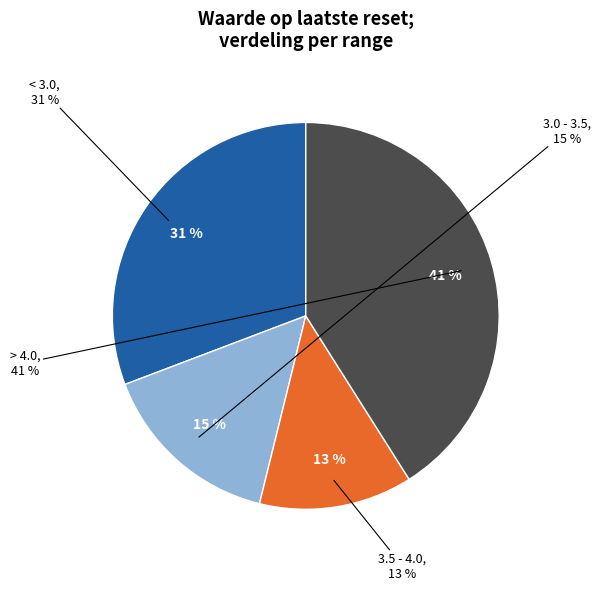

Is 2025-07-16 the majority of the pie?

No